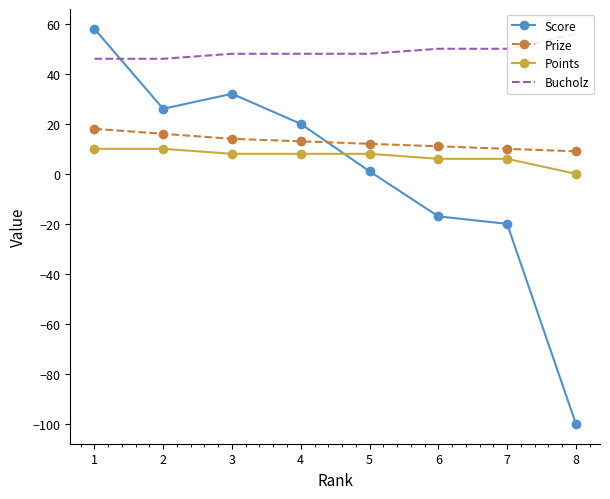

List the series in order of their peak value, lowest first.

Points, Prize, Bucholz, Score